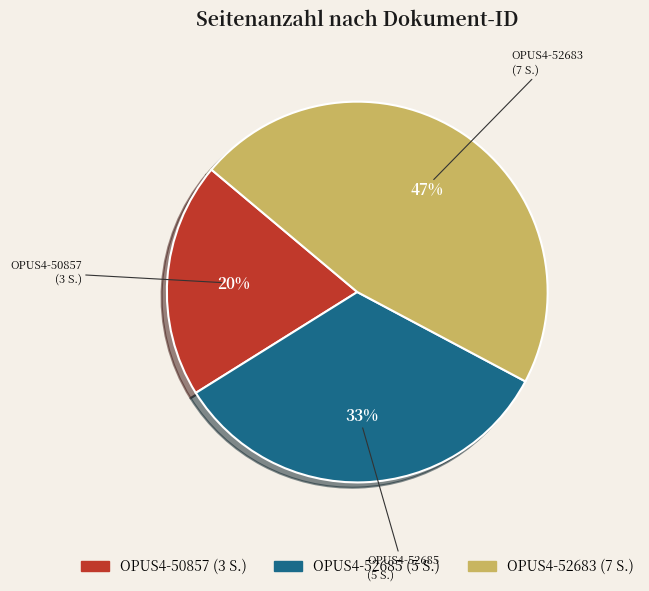

Does OPUS4-50857 account for over 50% of the chart?

No